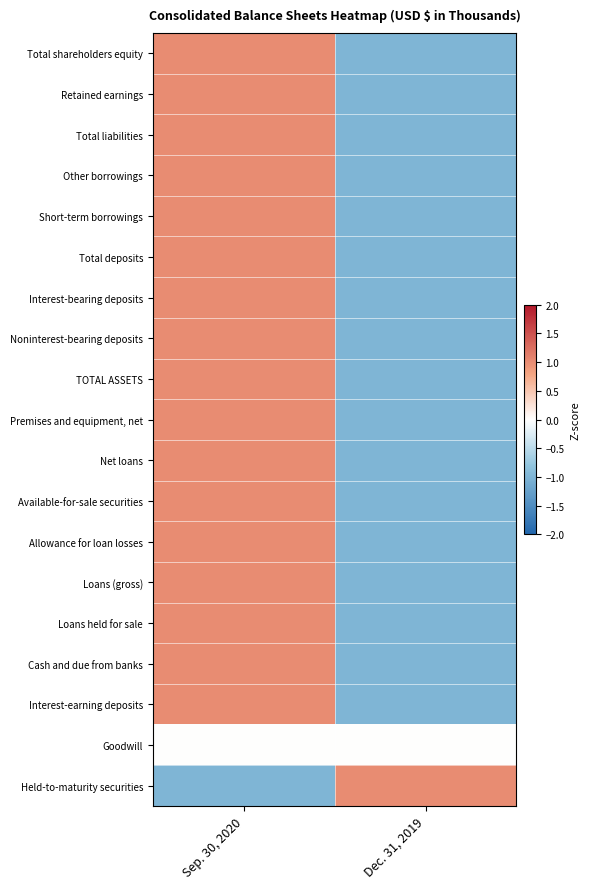

Which category has the lowest value across all series?

Dec. 31, 2019